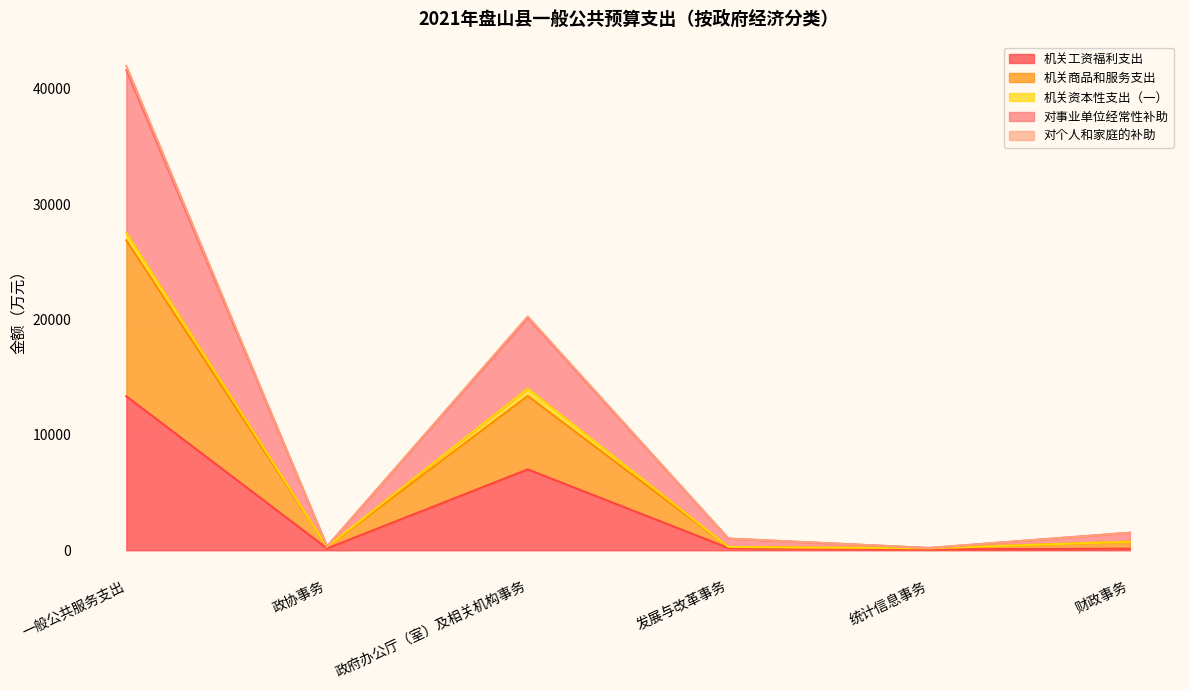

What is the highest value of the 机关工资福利支出 series?

13353.6